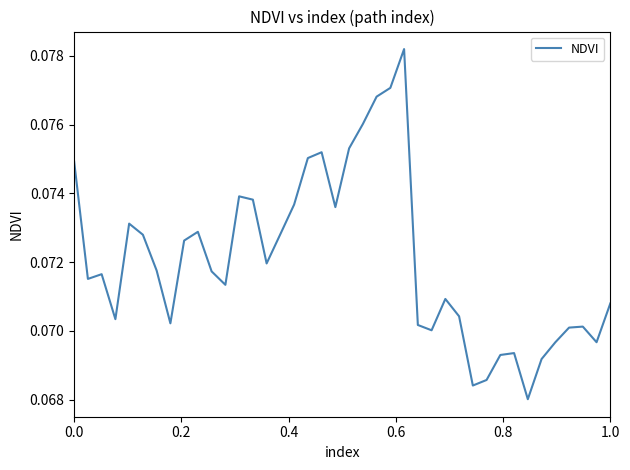

Count the number of categories in the chart.

40